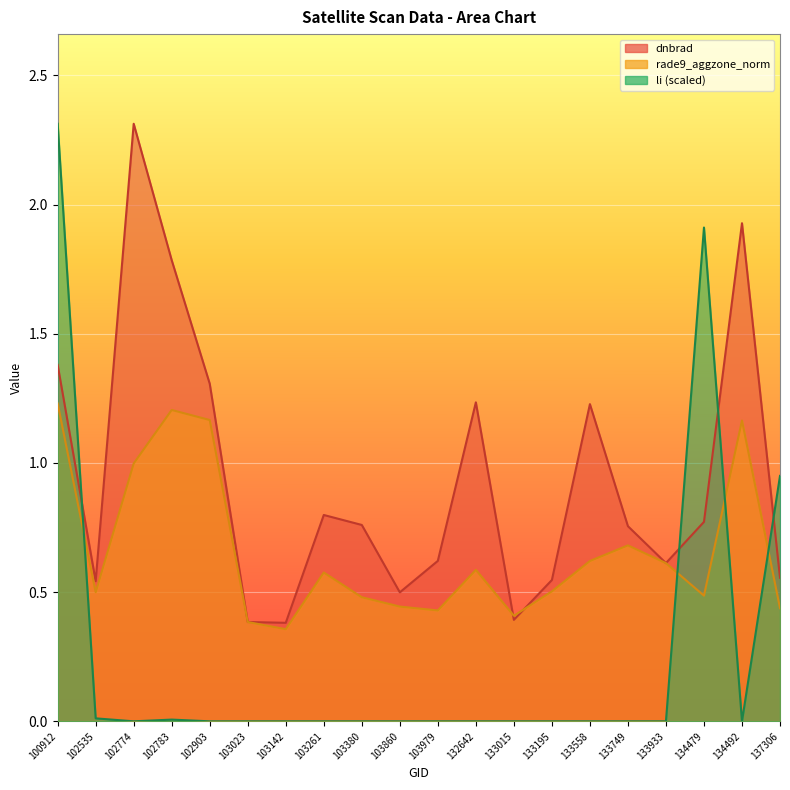

Which series changed the most between 103023 and 132642?

dnbrad